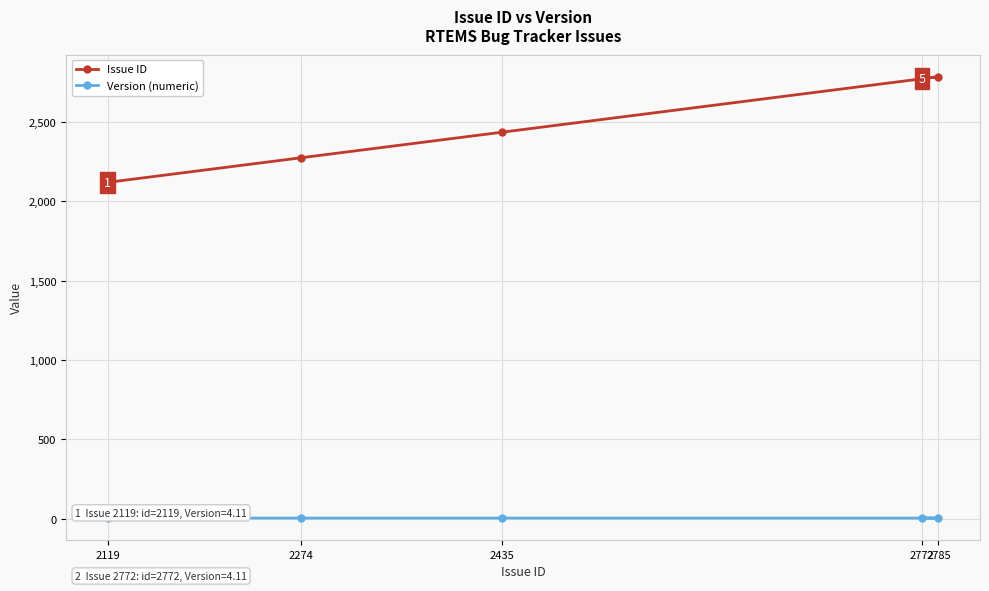

List the series in order of their peak value, lowest first.

Version (numeric), Issue ID